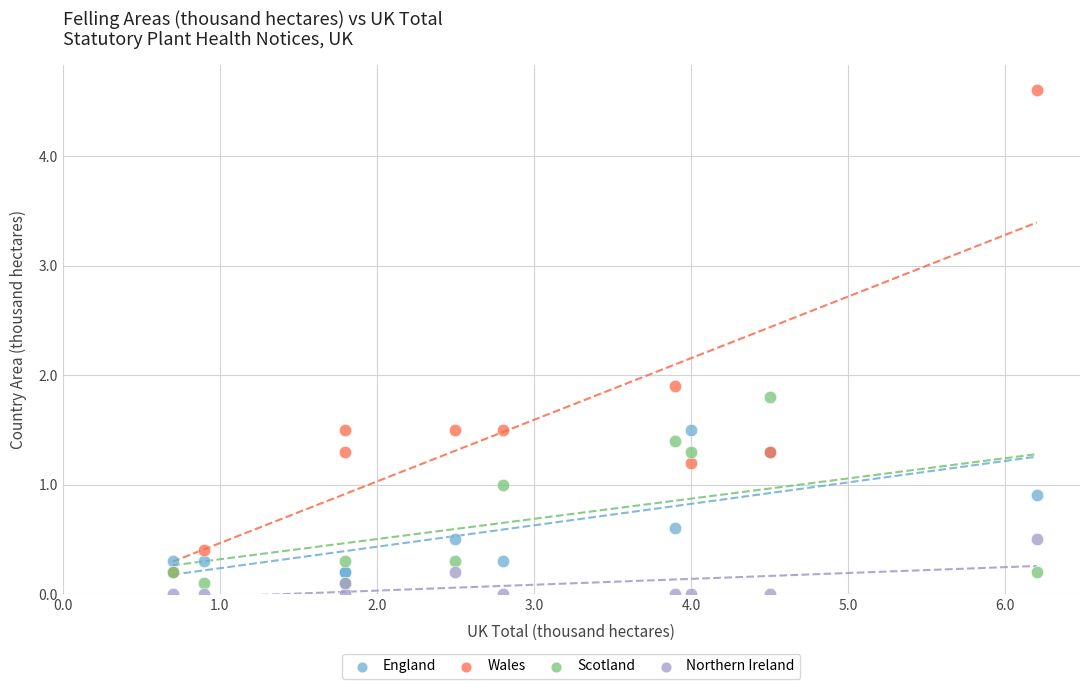

In the Wales series, what Y value is closest to 2?

1.9